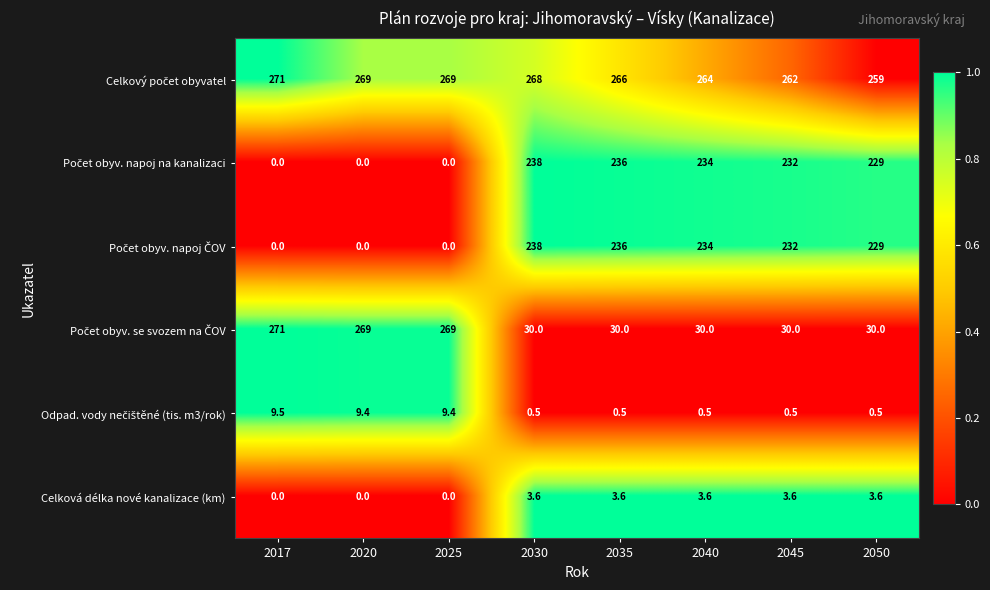

At how many categories does at least one series exceed 200?

8